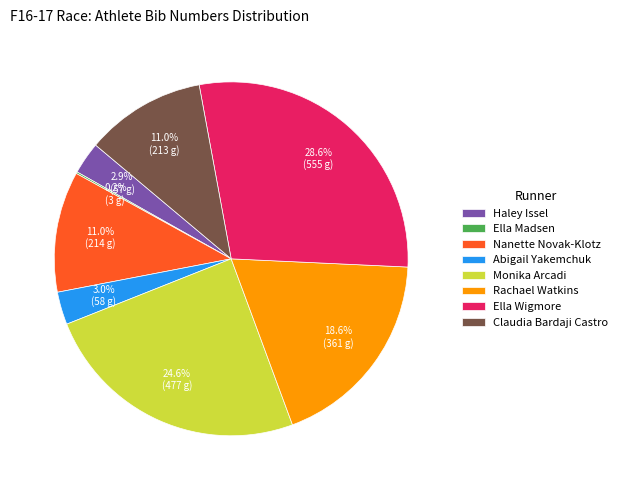

To the nearest percent, what is the average slice percentage?

12%